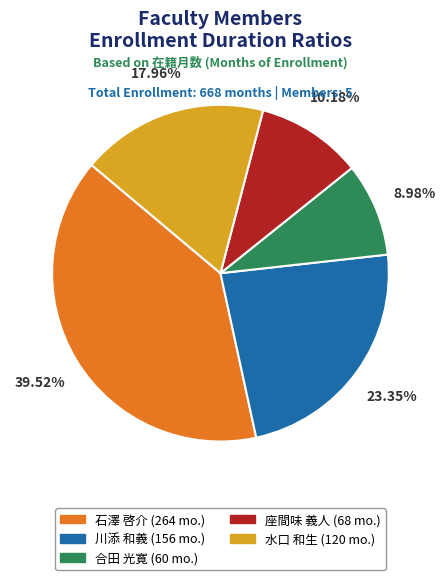

Rank the categories by value from highest to lowest.

石澤 啓介, 川添 和義, 水口 和生, 座間味 義人, 合田 光寛